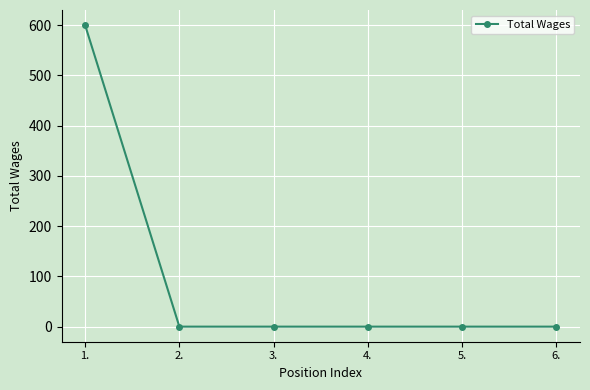

The value at 2. is -417. True or false?

False